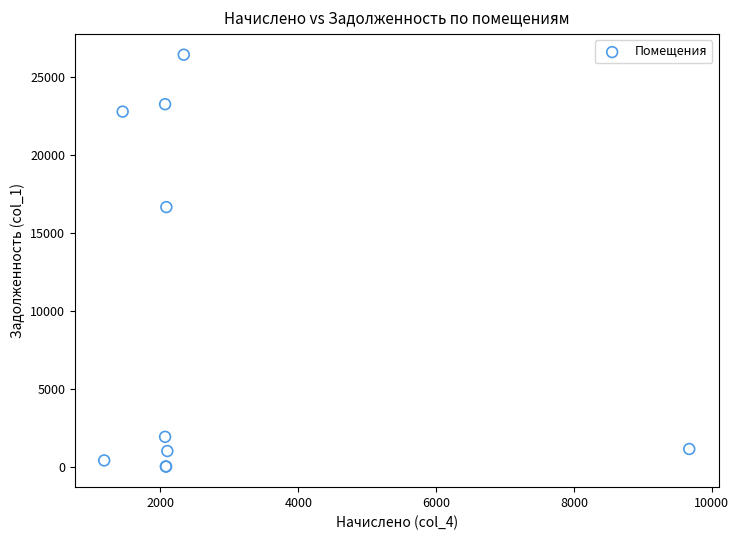

What Y value in the scatter plot is closest to 13223?

16662.4